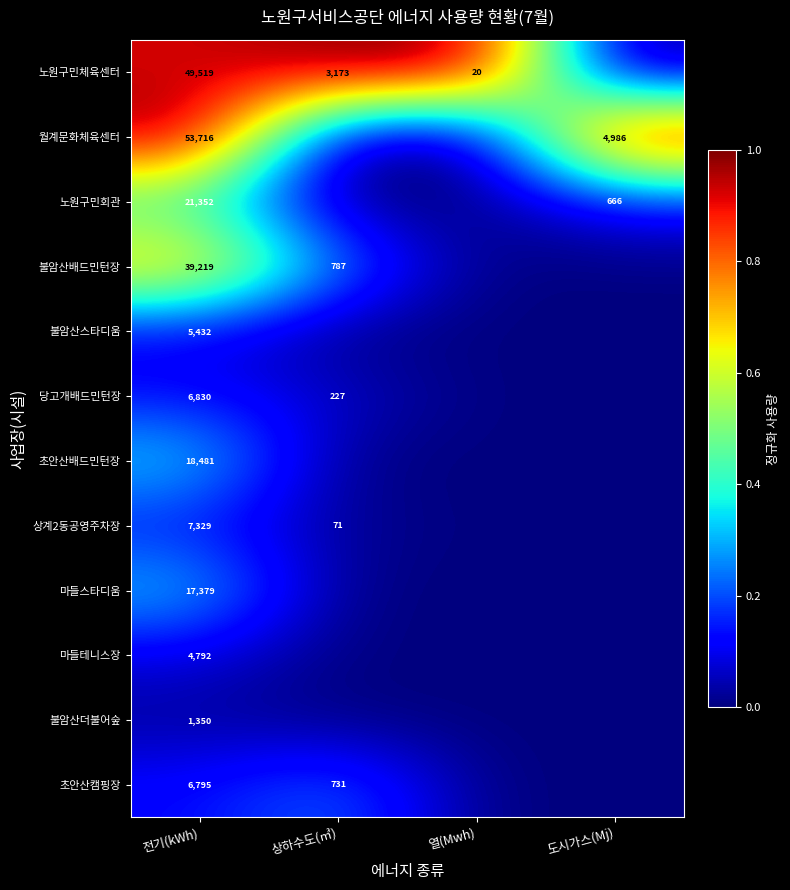

True or false: 불암산더불어숲 has a value of 1350 at 전기(kWh).

True